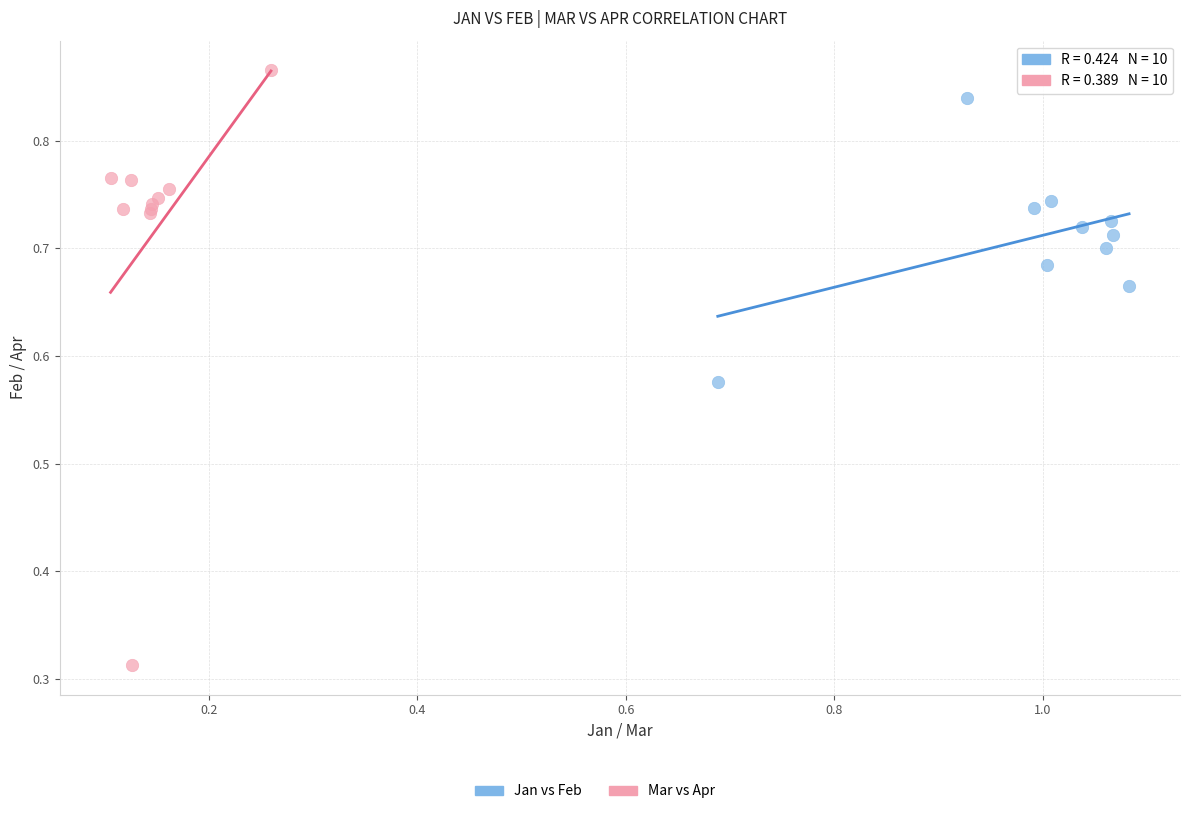

Which series has the widest spread of Y values?

Mar vs Apr